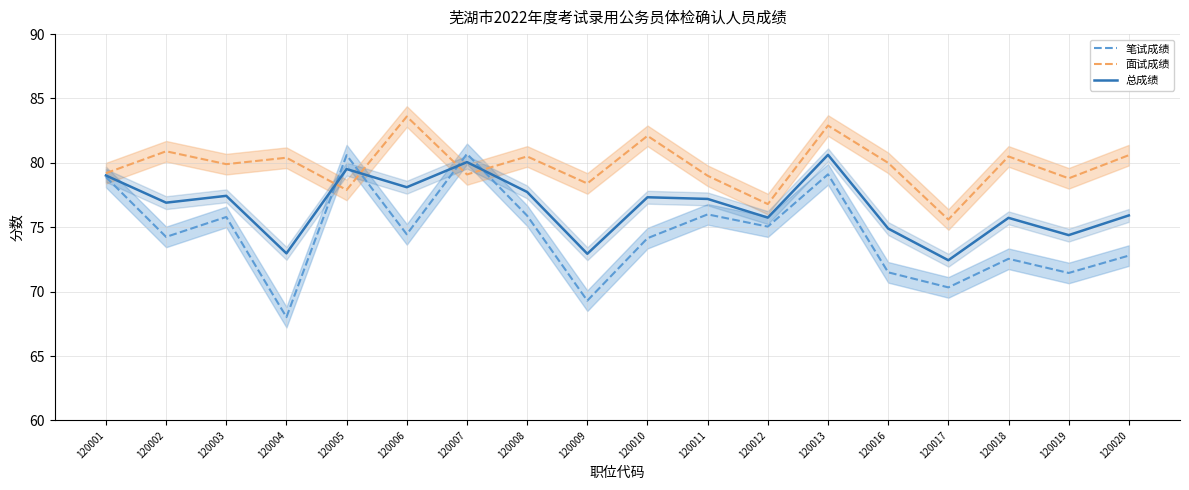

True or false: 总成绩 and 面试成绩 cross at least once.

True